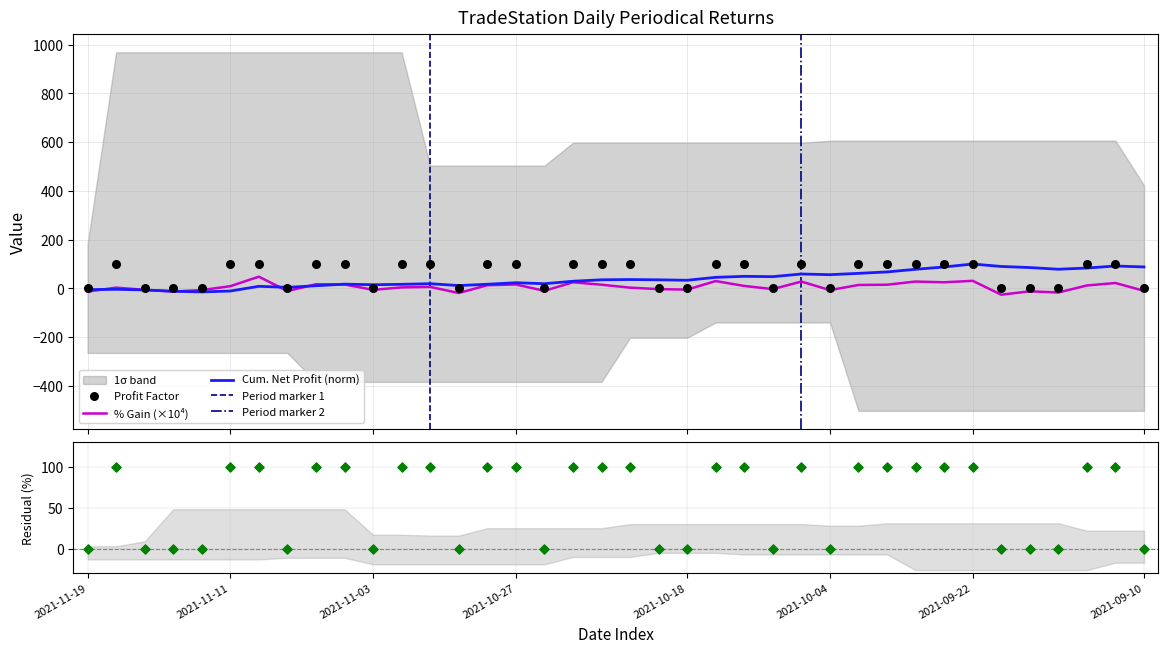

What is the maximum value for Cum. Net Profit (norm)?

100.0